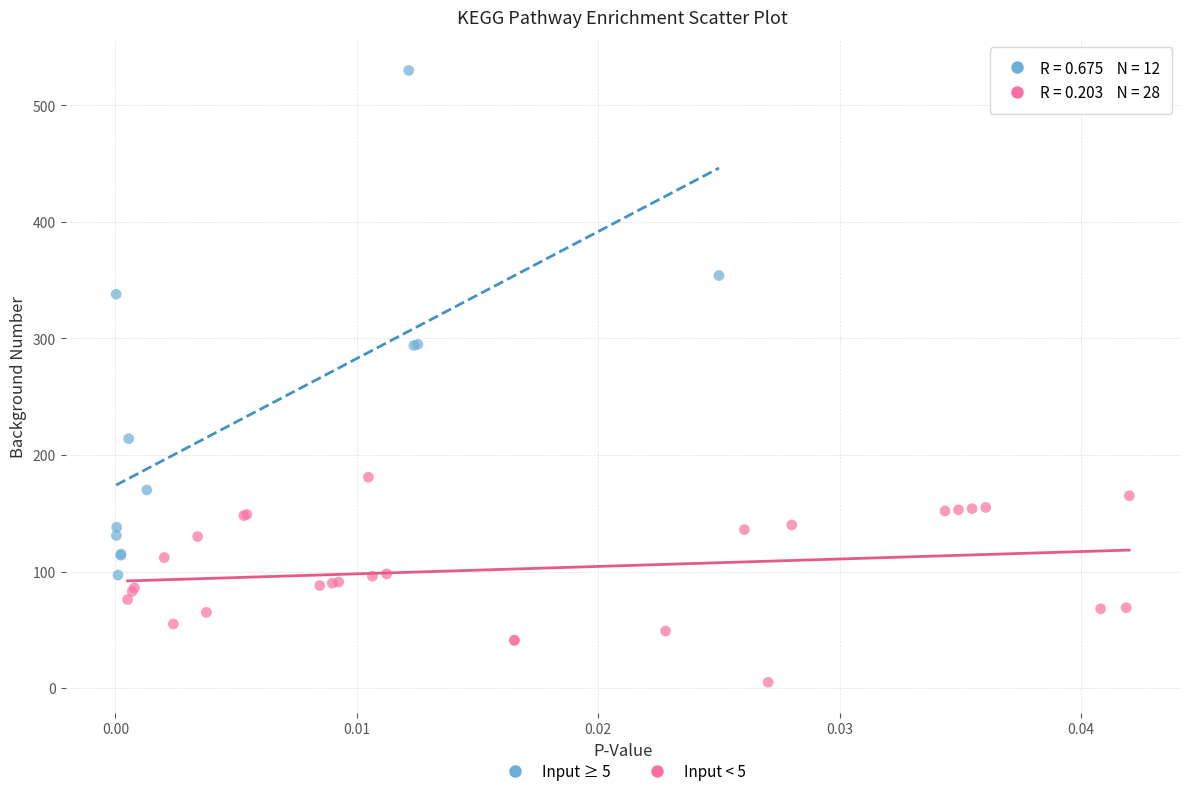

Which series reaches the maximum Y coordinate?

Input ≥ 5